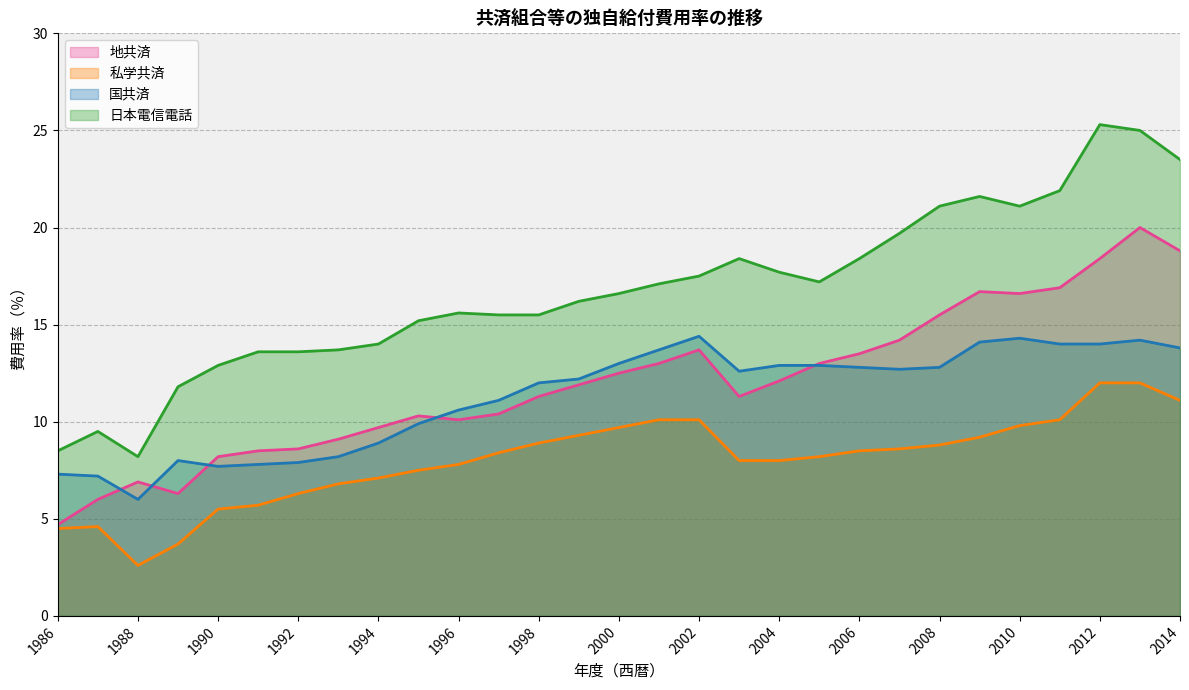

Rank the categories by 地共済 value from lowest to highest.

1986, 1987, 1989, 1988, 1990, 1991, 1992, 1993, 1994, 1996, 1995, 1997, 1998, 2003, 1999, 2004, 2000, 2001, 2005, 2006, 2002, 2007, 2008, 2010, 2009, 2011, 2012, 2014, 2013